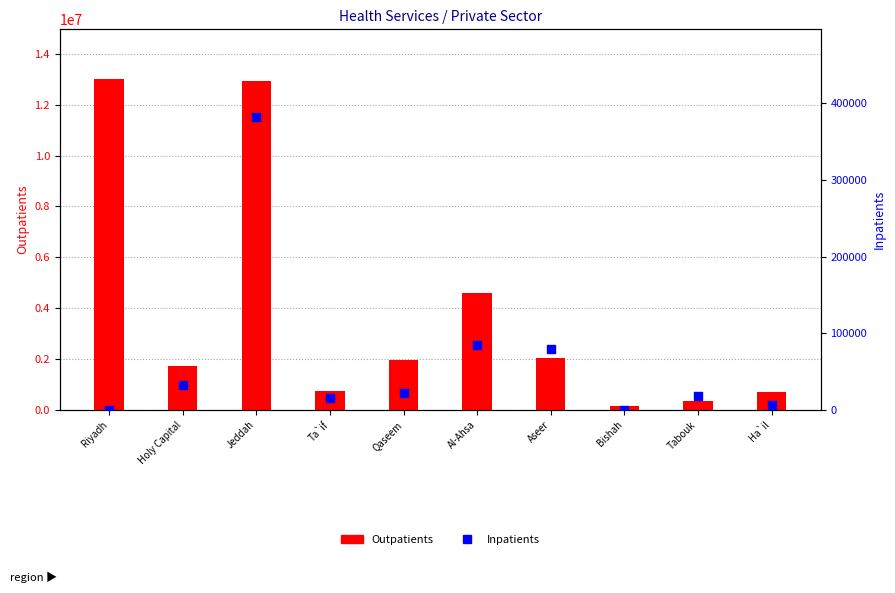

Is the value of Outpatients at Bishah greater than the value of Inpatients at Riyadh?

Yes